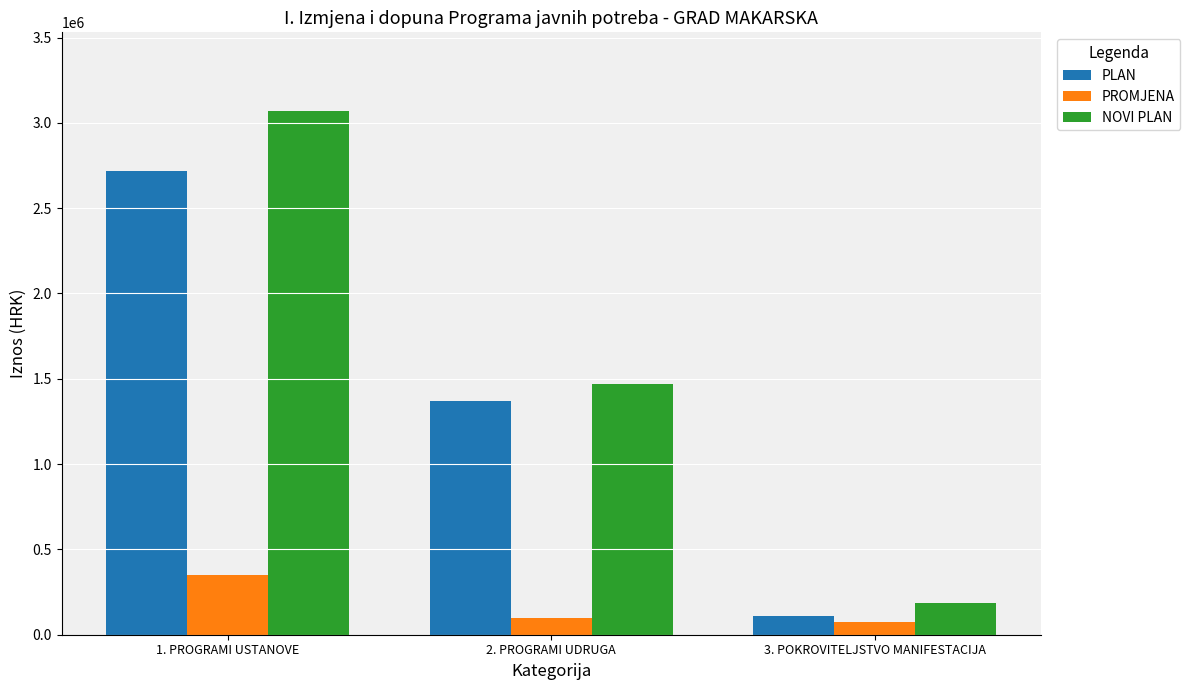

At which category is the sum across all series the highest?

1. PROGRAMI USTANOVE